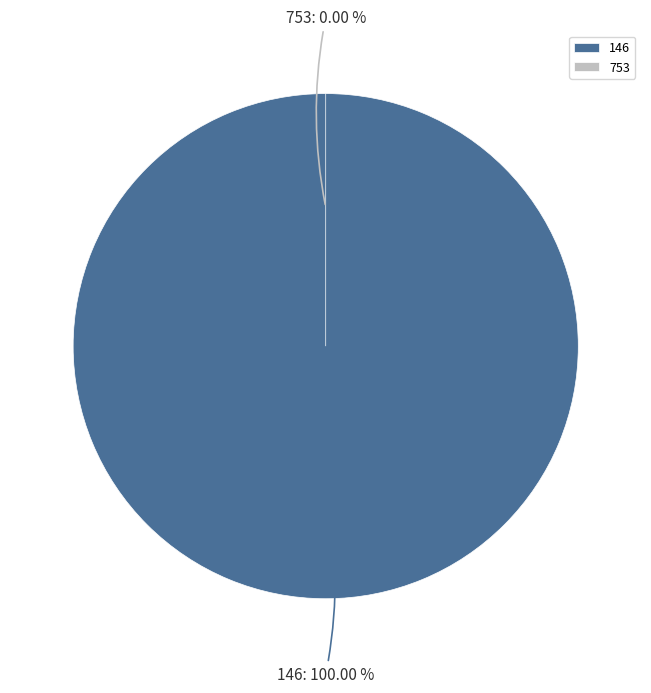

The 753 slice represents 1% of the pie. True or false?

False